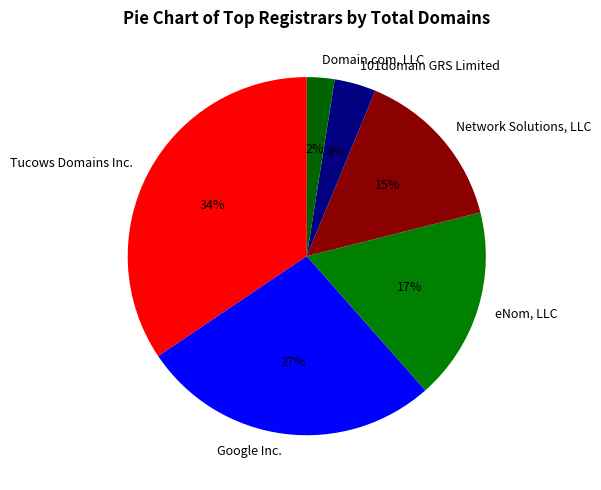

Does any single category account for the majority?

No